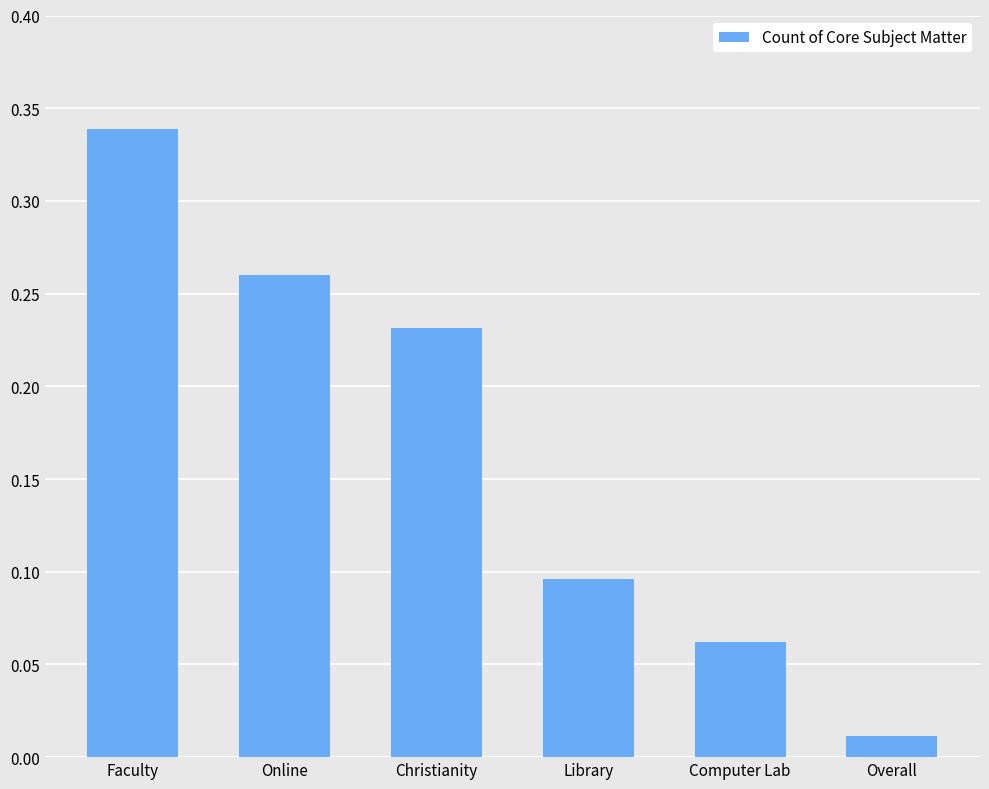

Rank the categories by value from lowest to highest.

Overall, Computer Lab, Library, Christianity, Online, Faculty